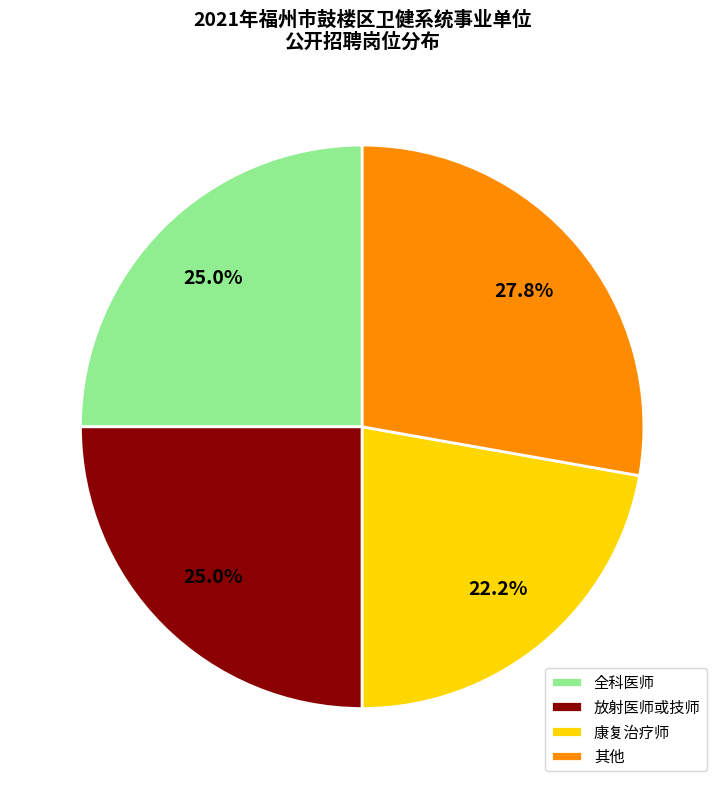

What is the ratio of the value at 放射医师或技师 to the value at 全科医师?

1.0